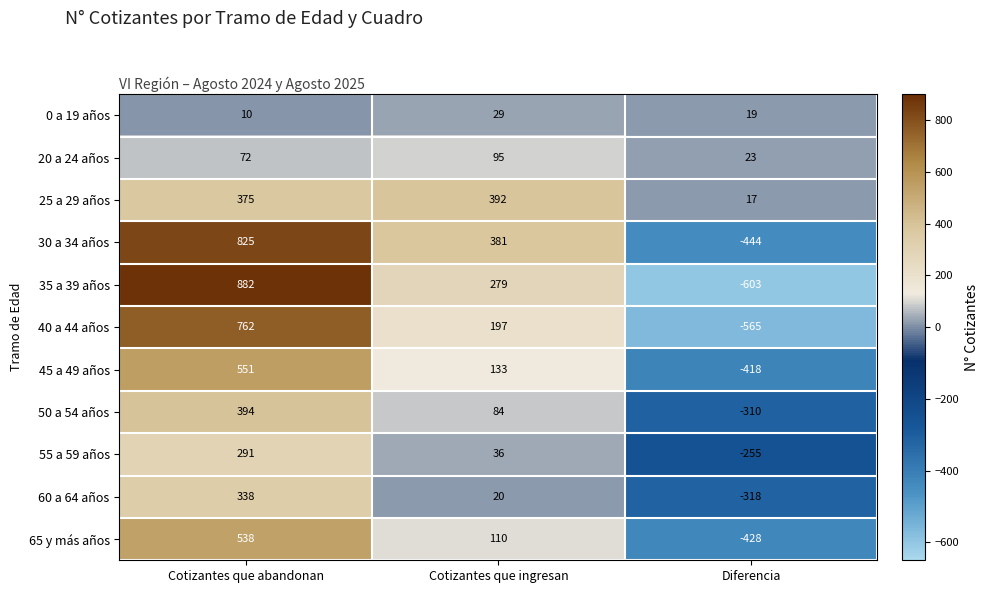

What is the maximum value shown in the chart?

882